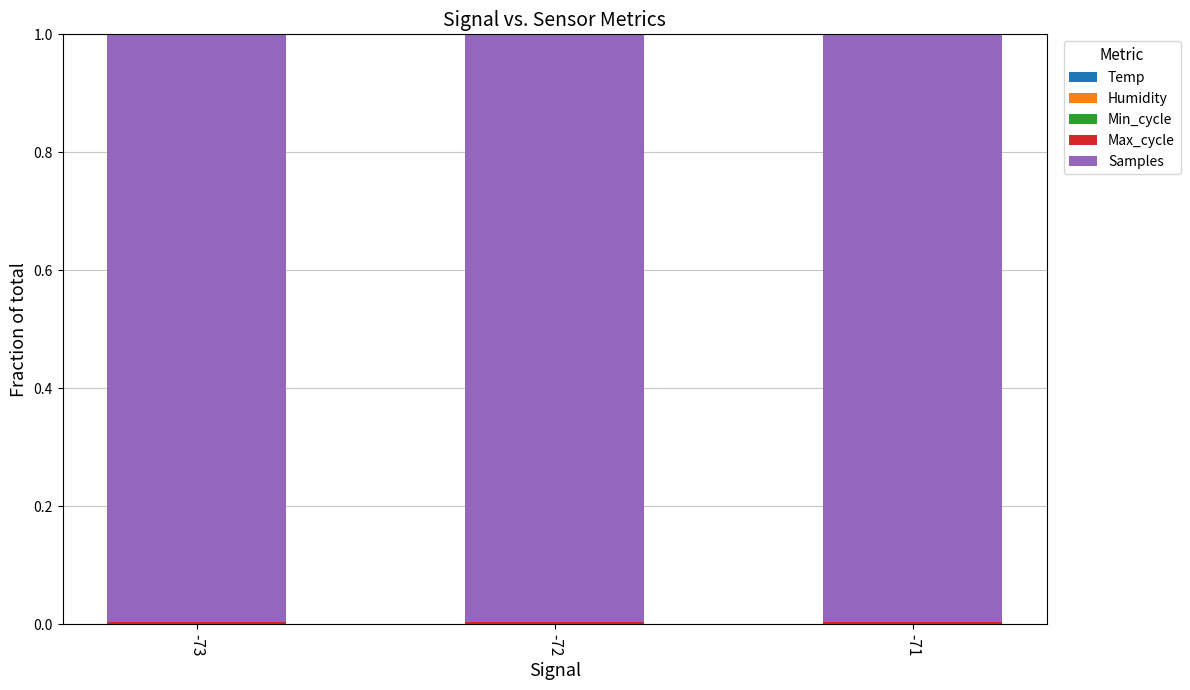

How many data points does each series have?

3